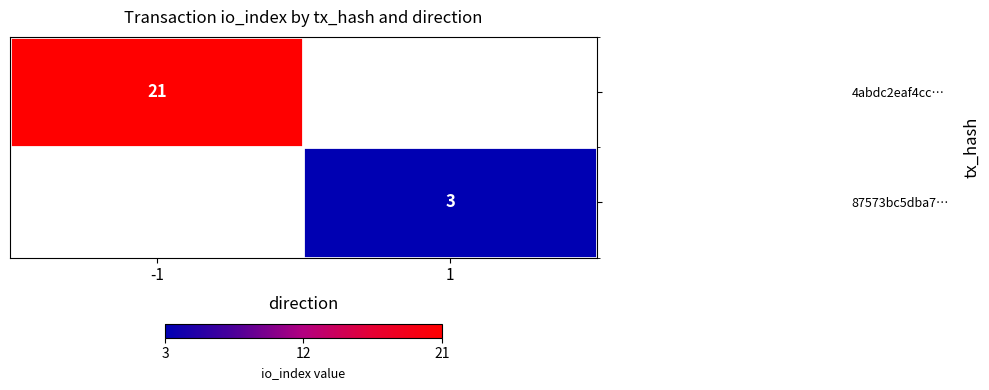

Is it true that 4abdc2eaf4cc… equals 21 at -1?

True